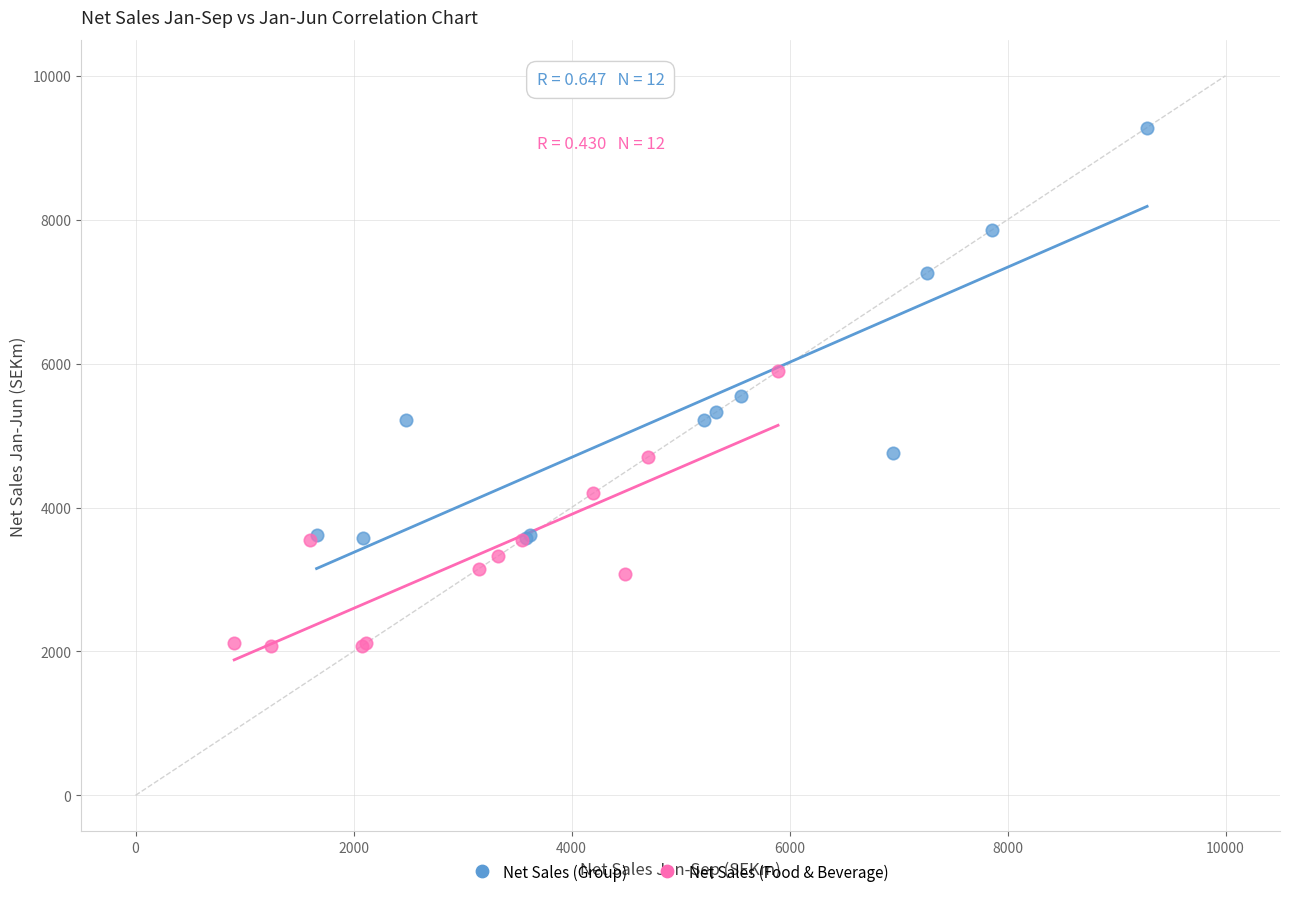

Which series has the widest spread of Y values?

Net Sales (Group)